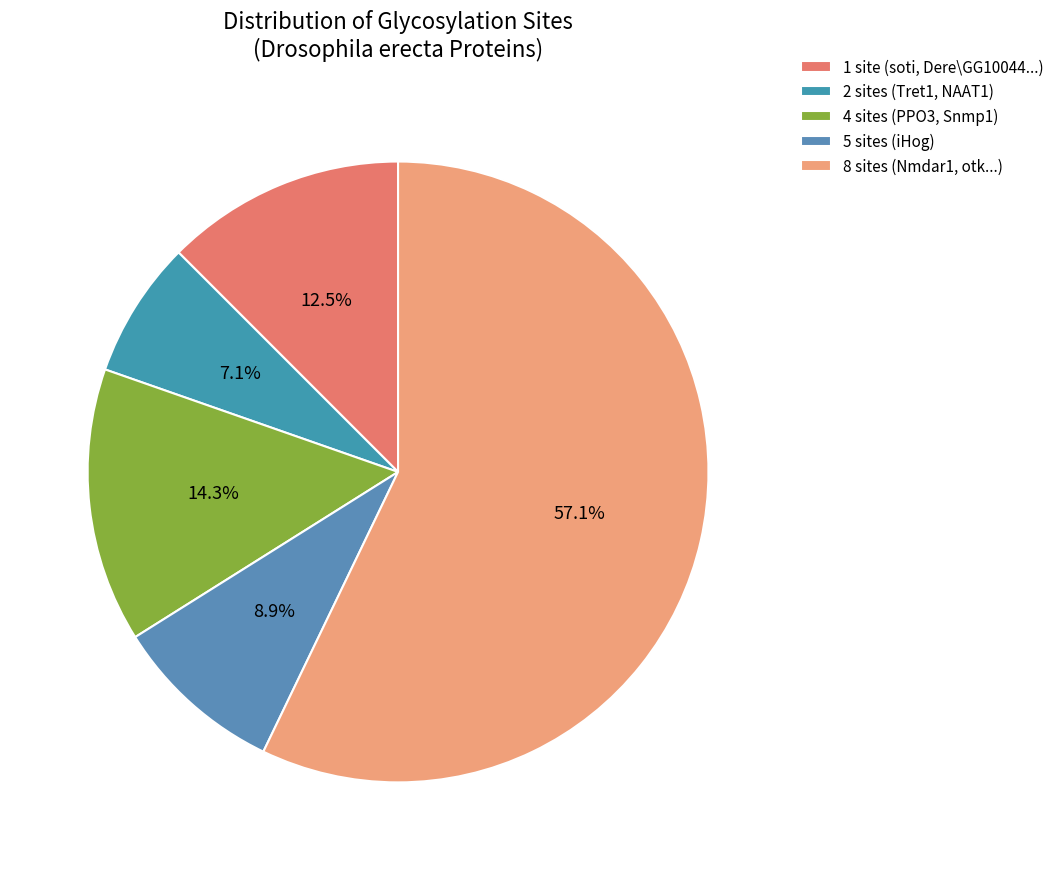

How many slices are in this pie chart?

5